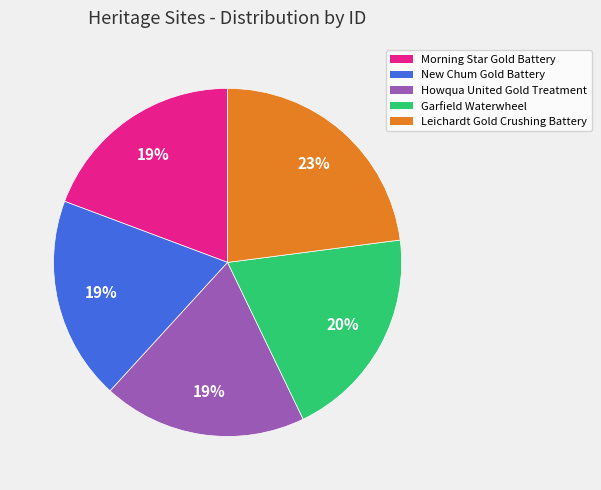

True or false: Leichardt Gold Crushing Battery accounts for 23% of the total.

True